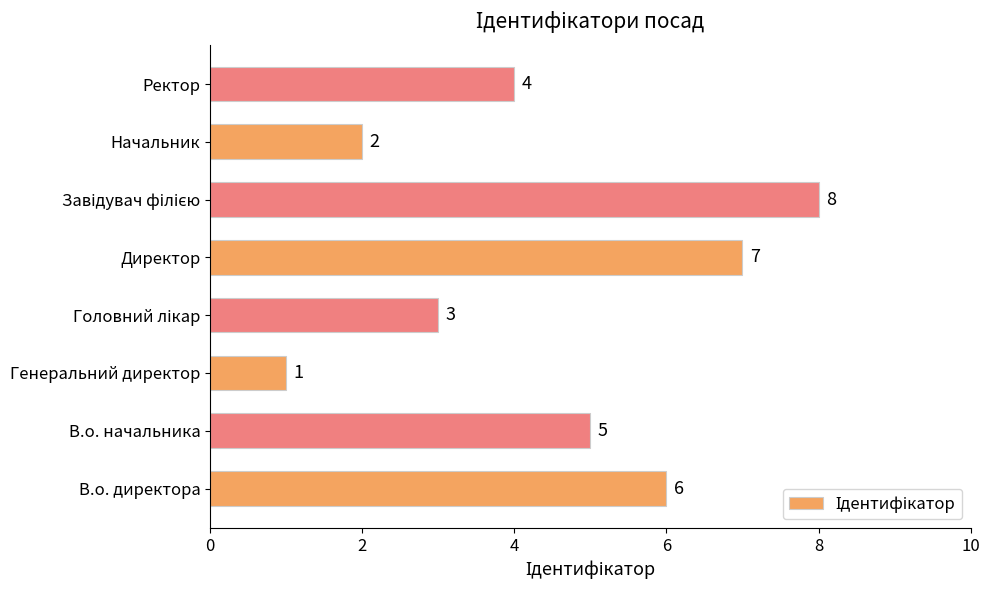

Are the bars horizontal?

Yes